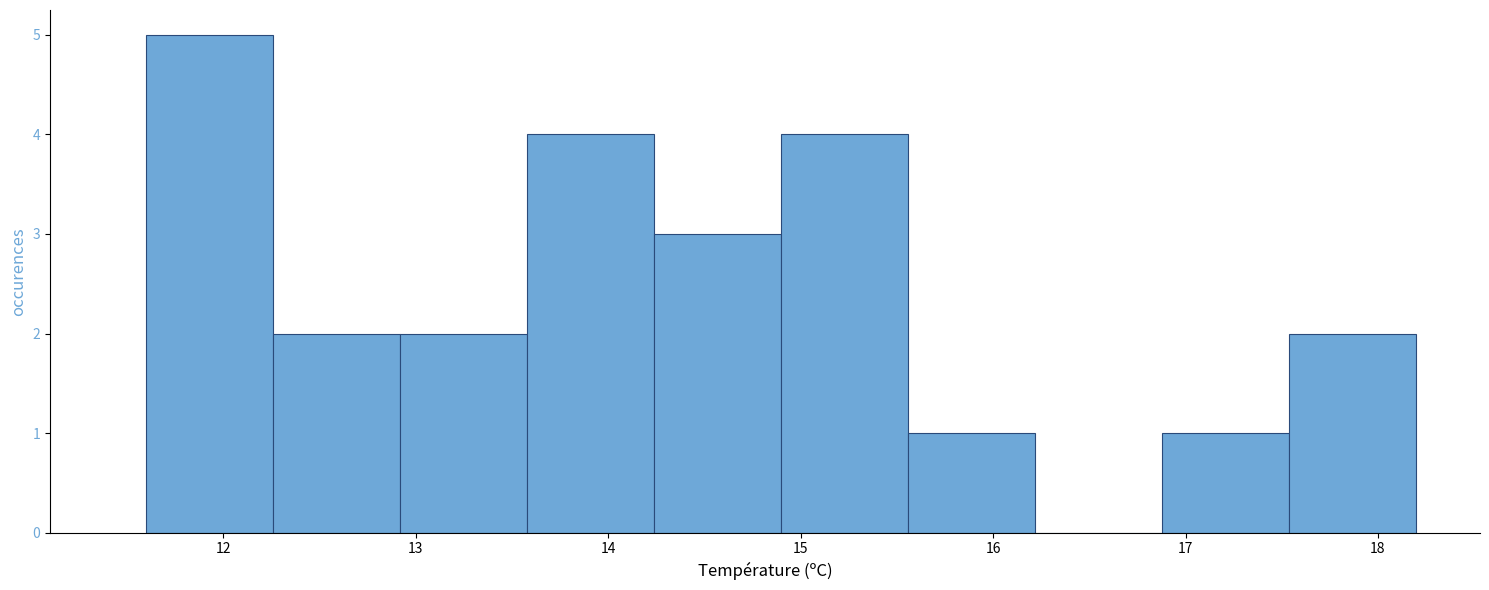

Reading left to right, list every bar in this chart as the range it spans on the x-axis followed by its height. Neither the bar edges nor the heights are printed on the chart, so give them approximately, as read against the axes.

11.60 to 12.26: 5
12.26 to 12.92: 2
12.92 to 13.58: 2
13.58 to 14.24: 4
14.24 to 14.90: 3
14.90 to 15.56: 4
15.56 to 16.22: 1
16.22 to 16.88: 0
16.88 to 17.54: 1
17.54 to 18.20: 2